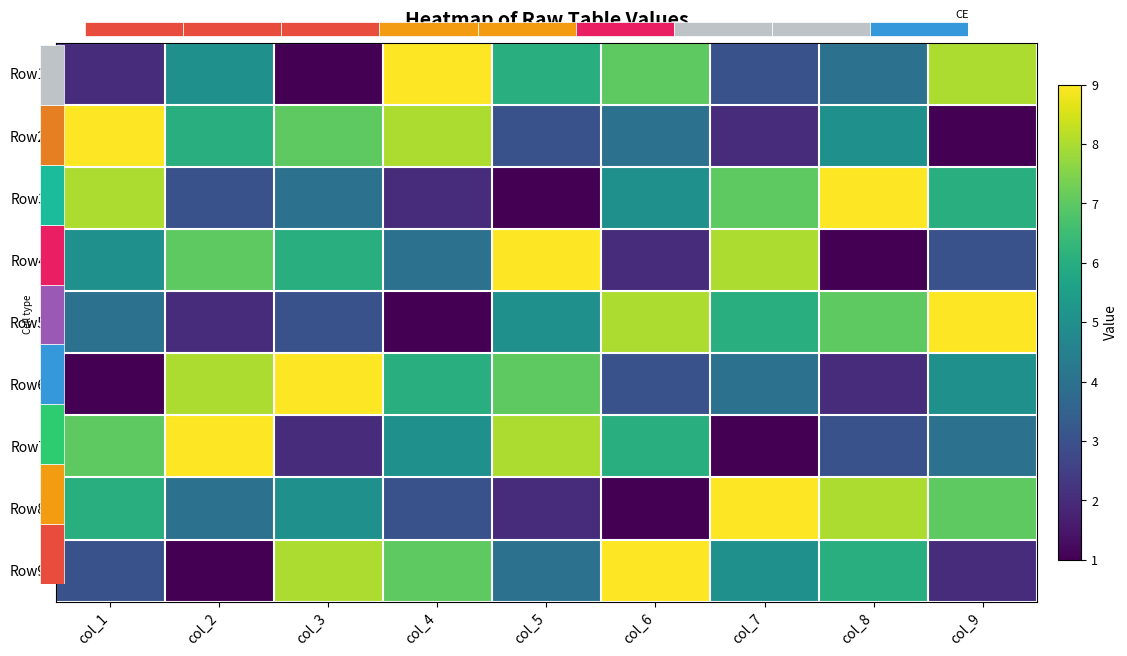

What is the difference between the highest and lowest values at col_9?

8